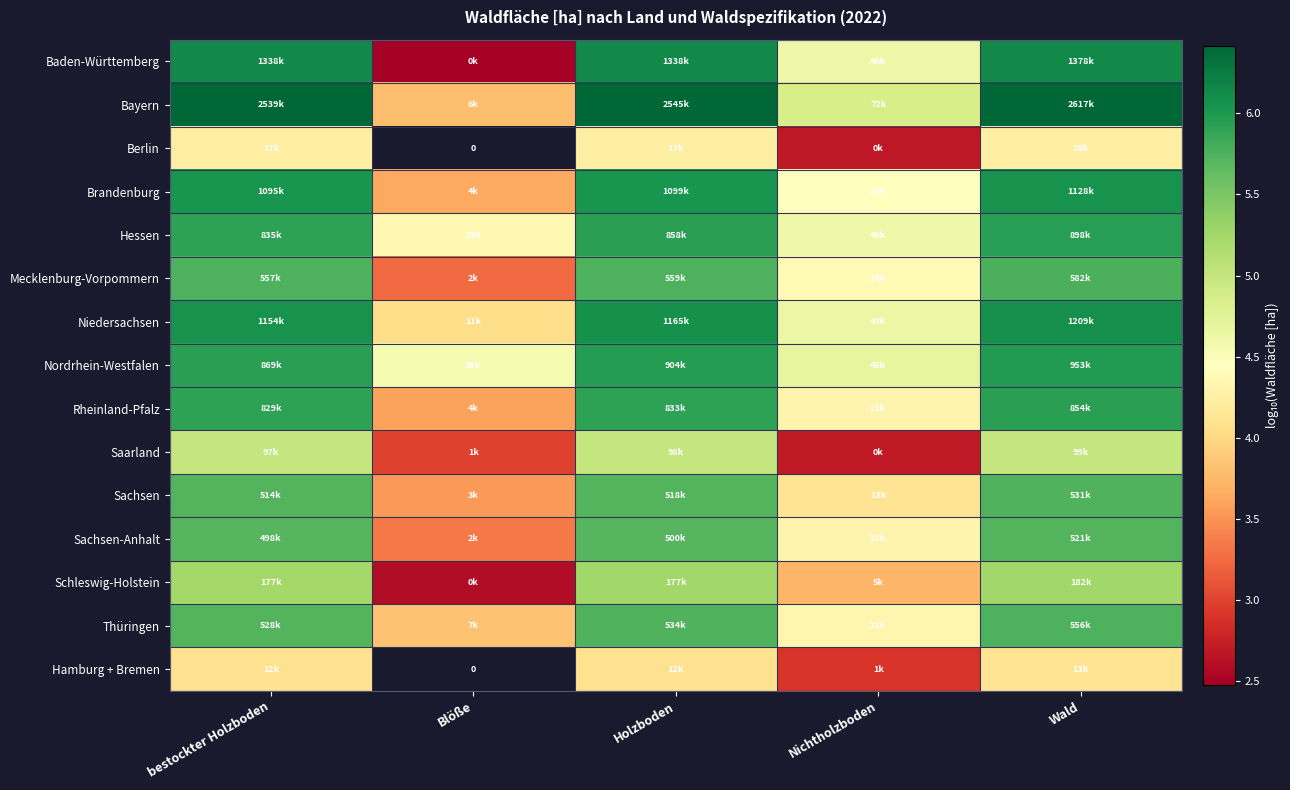

How many values in the Nordrhein-Westfalen series are below 5?

2